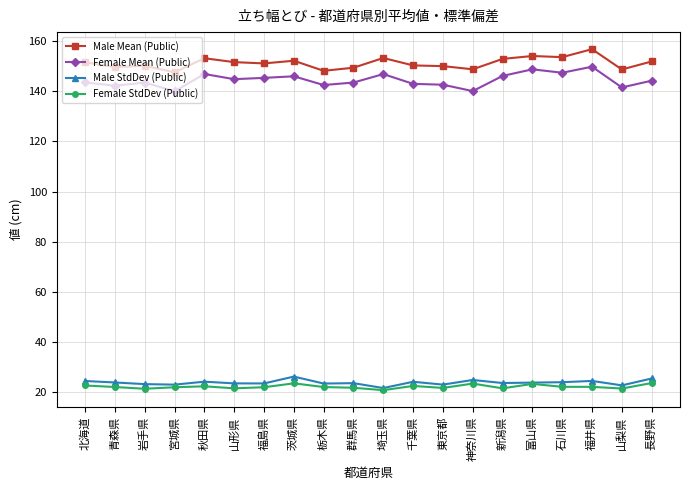

True or false: Female StdDev (Public) and Female Mean (Public) cross at least once.

False